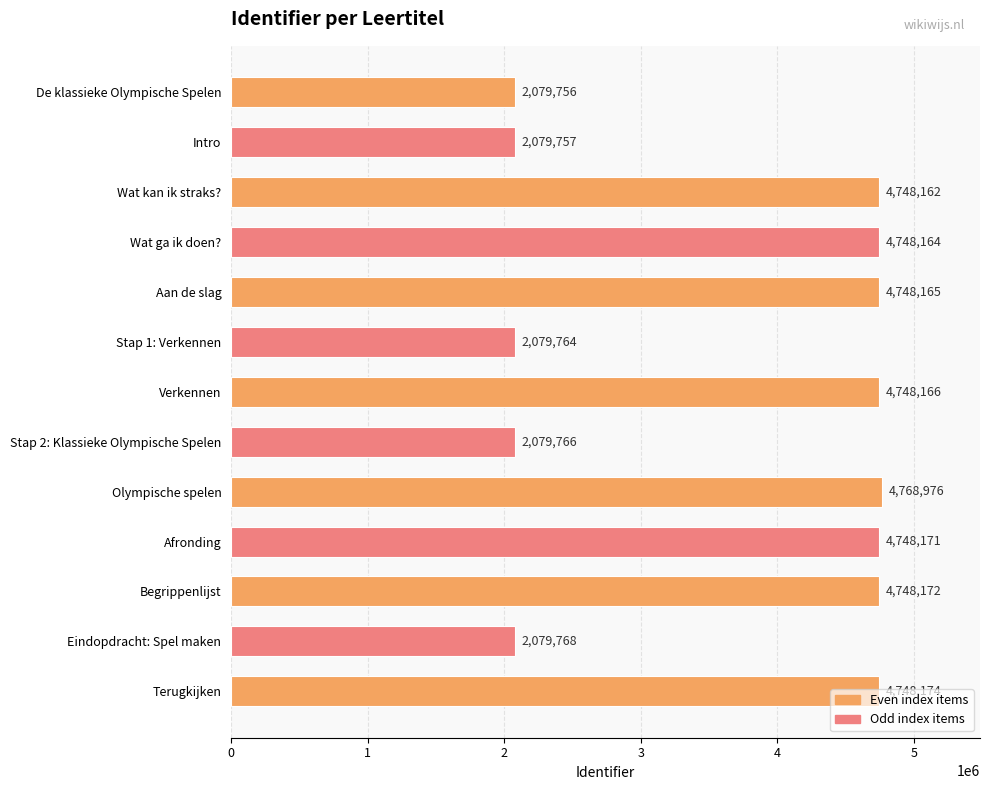

What is the difference between the values at Aan de slag and Intro?

2668408